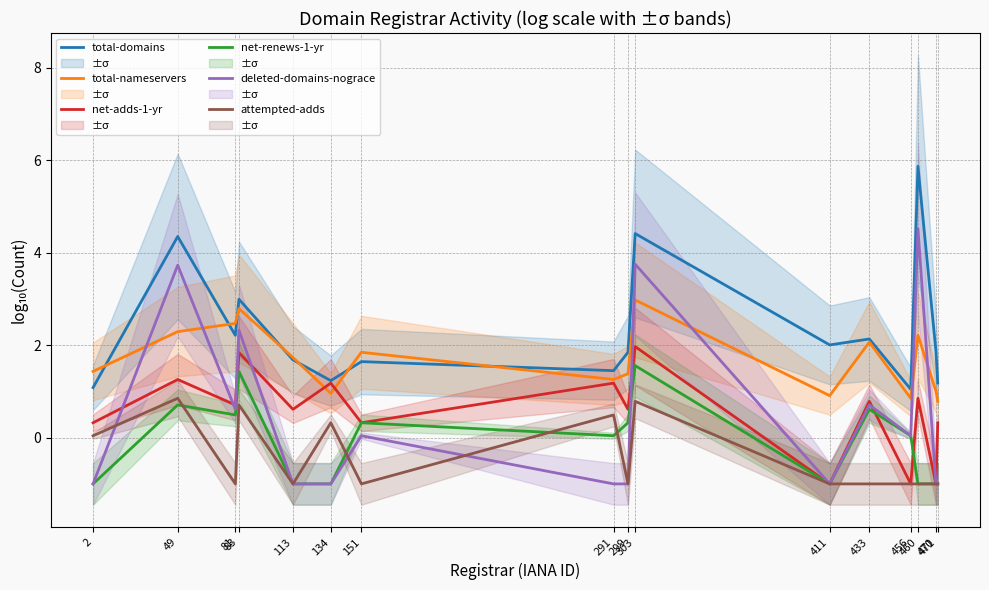

What is the total value across all series at 303?

15.5